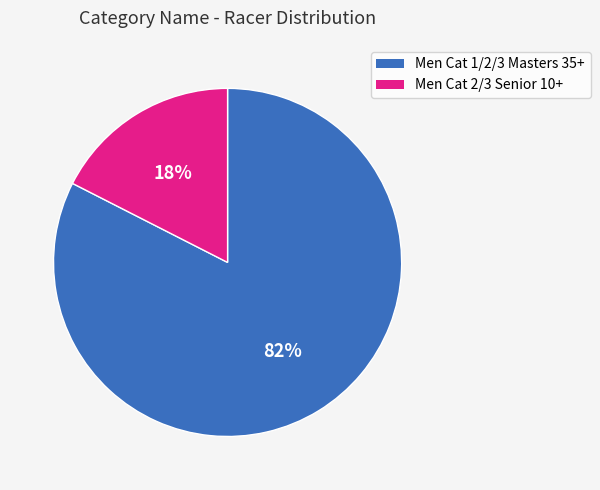

Is there a majority slice in this chart?

Yes